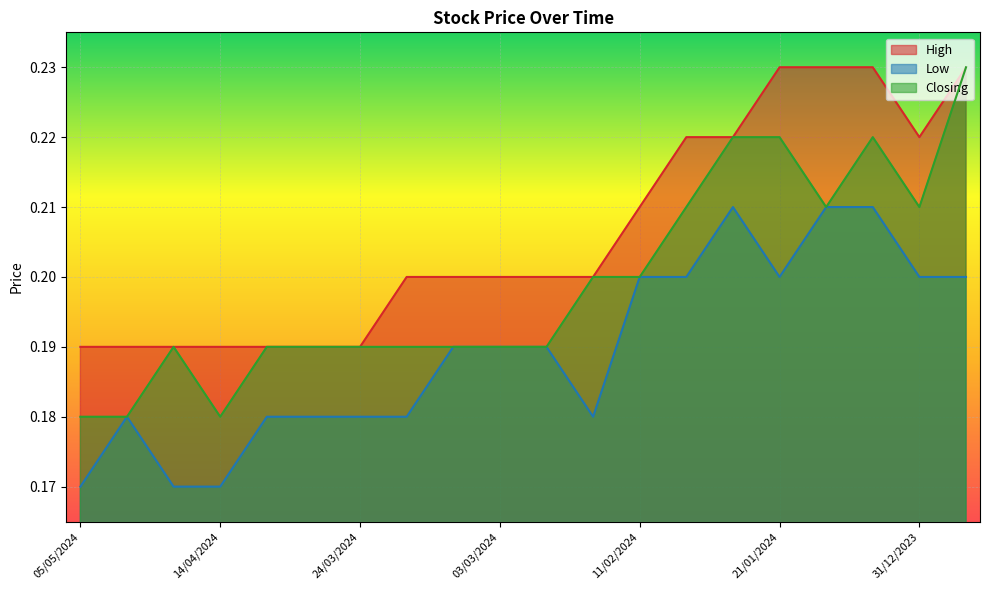

Is it true that Low equals 0.1 at 11/02/2024?

False